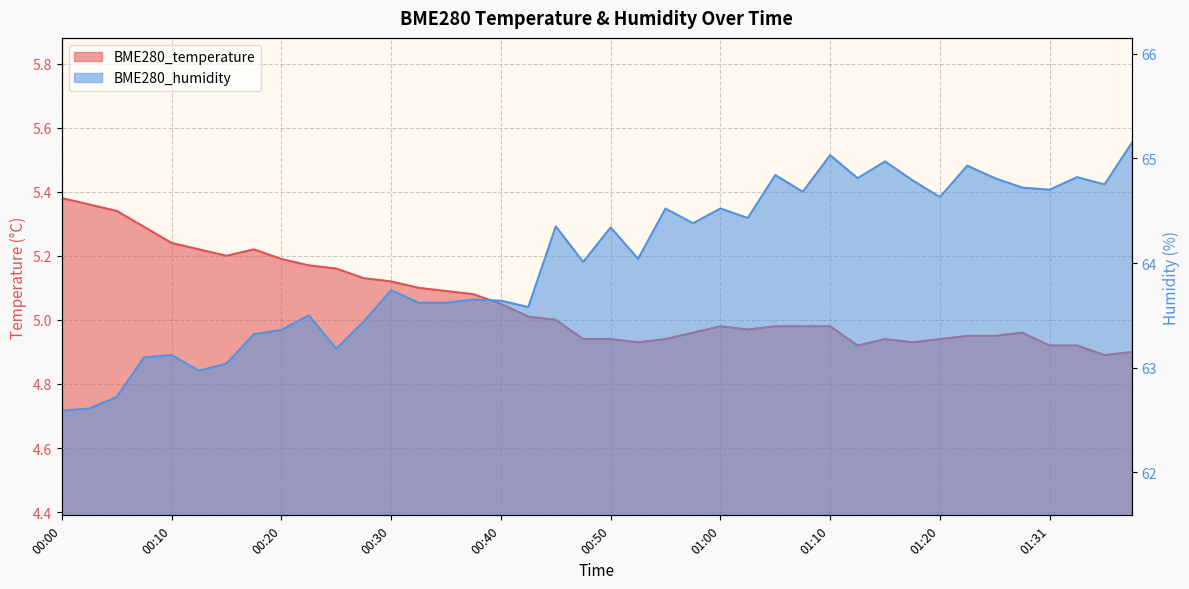

What position from the right is 00:15?

34